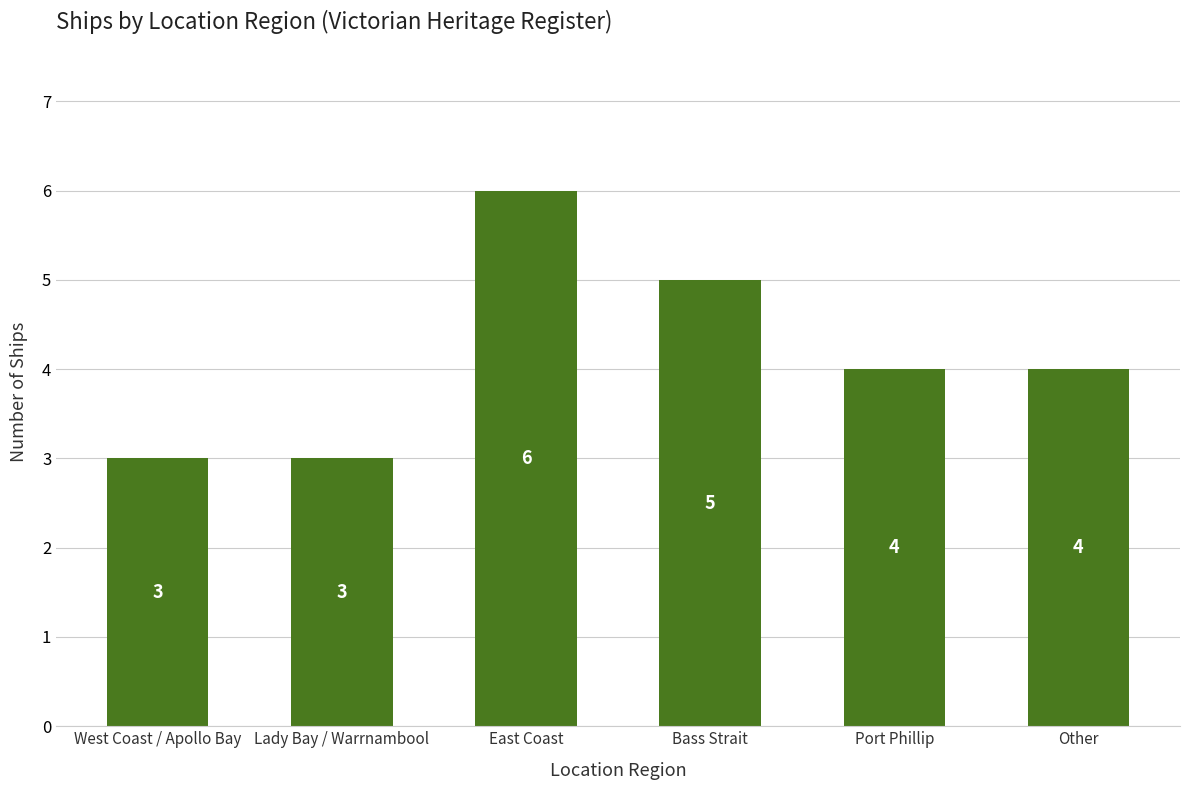

What is the maximum value shown in the chart?

6